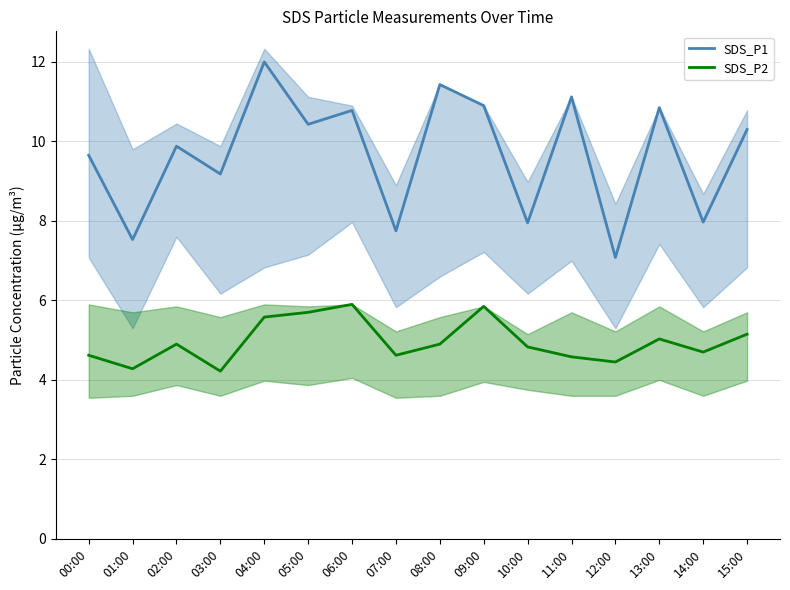

True or false: SDS_P2 and SDS_P1 intersect in this chart.

False